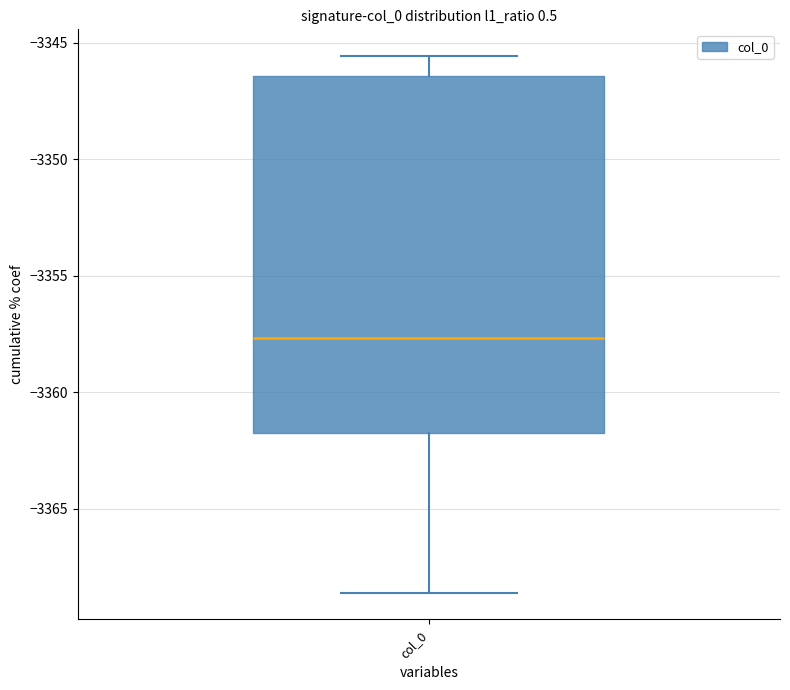

Where is the upper edge of the box for col_0 on the y-axis? The values are not printed on the chart, so give them approximately, as read against the axis.

-3346.5